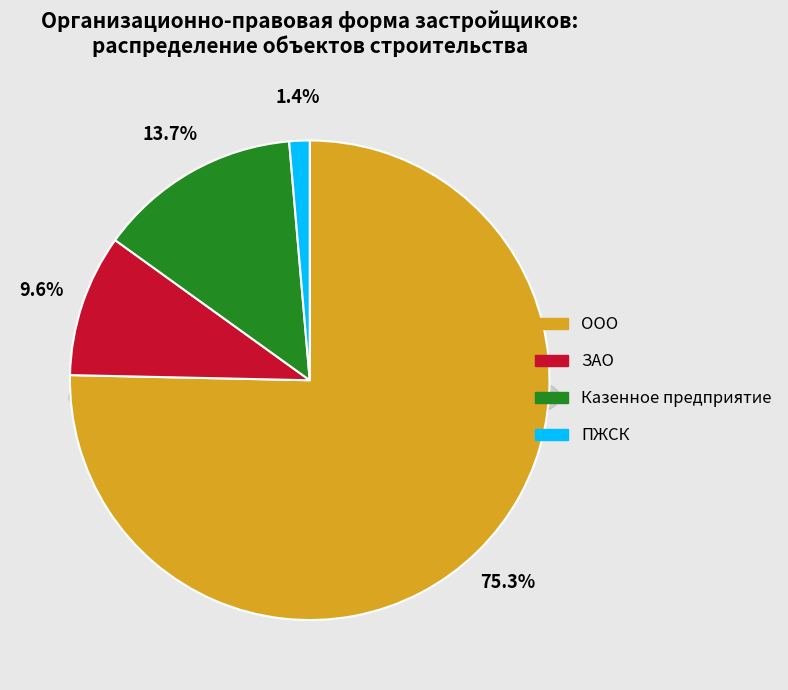

How many slices are in this pie chart?

4